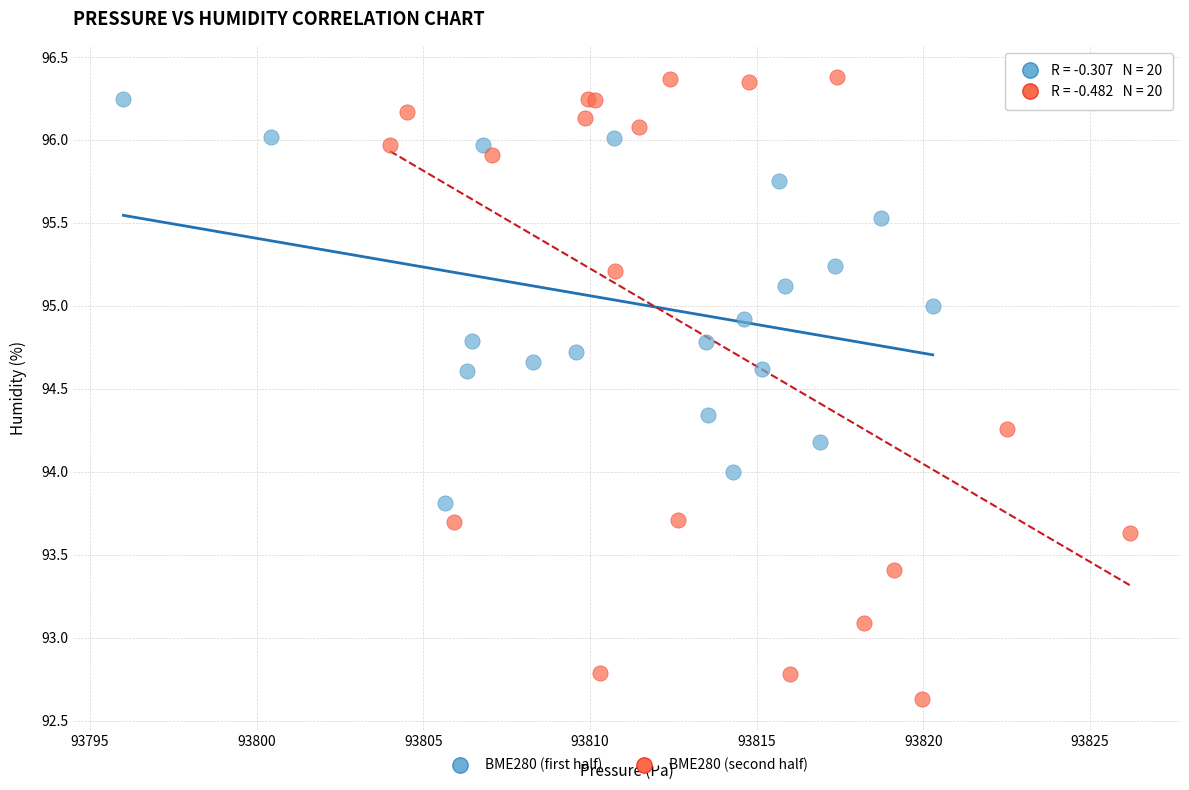

Which series contains the lowest Y value?

BME280 (second half)